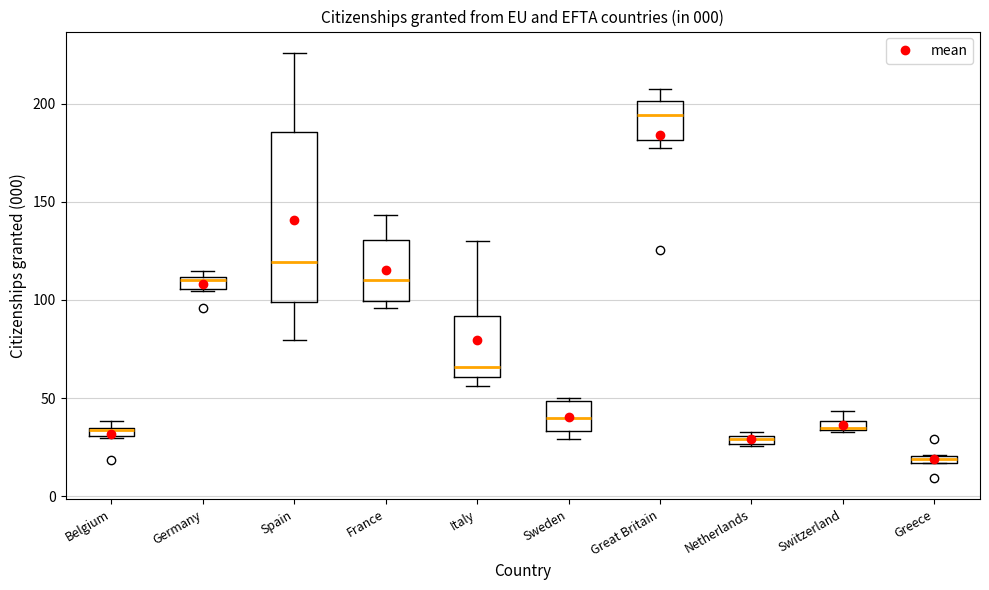

Comparing the boxes themselves (not the whiskers), which one is the tallest?

Spain